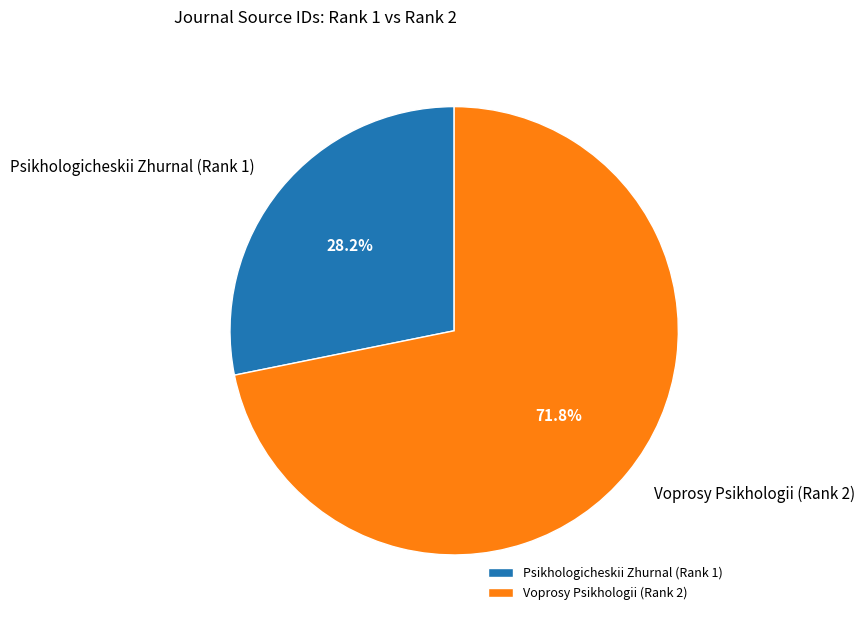

Count the number of slices in the pie.

2